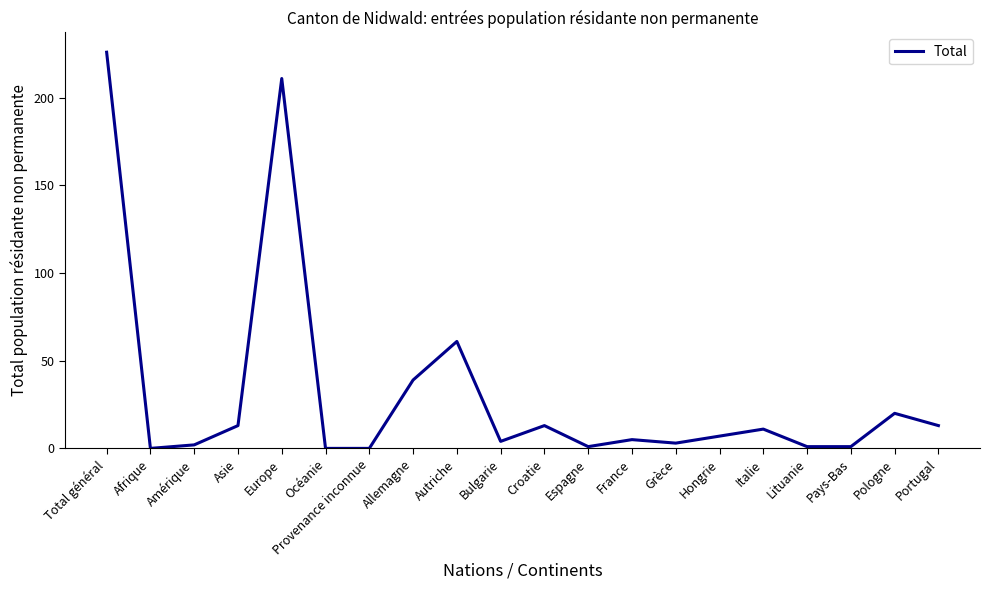

What is the ratio of the value at Allemagne to the value at Asie?

3.0